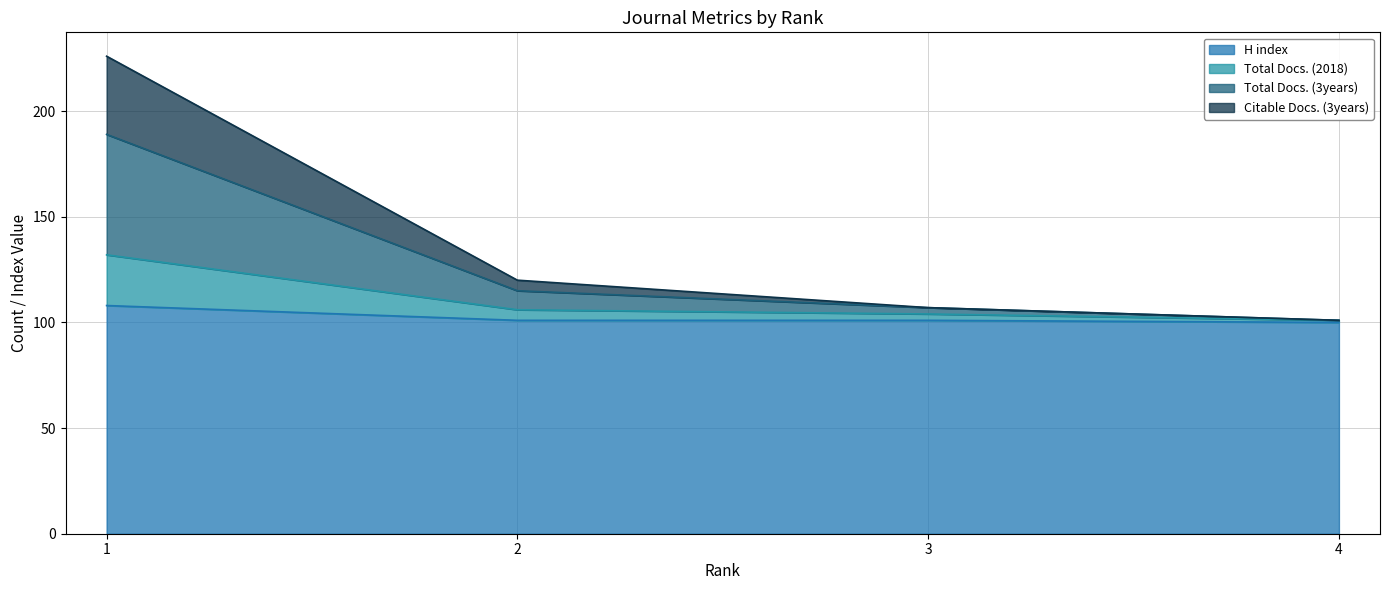

What is the highest value of the H index series?

108